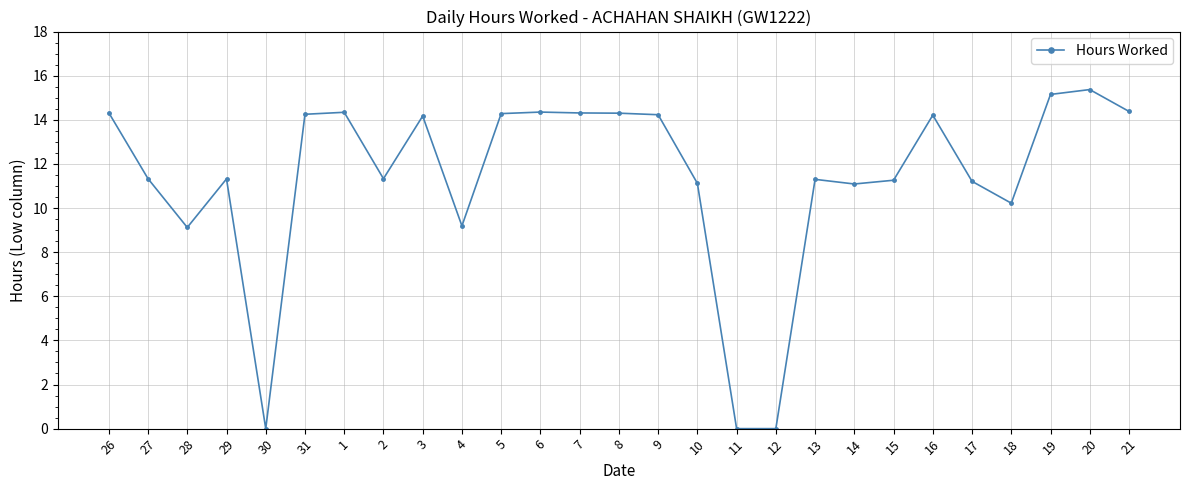

What is the maximum value shown in the chart?

15.4